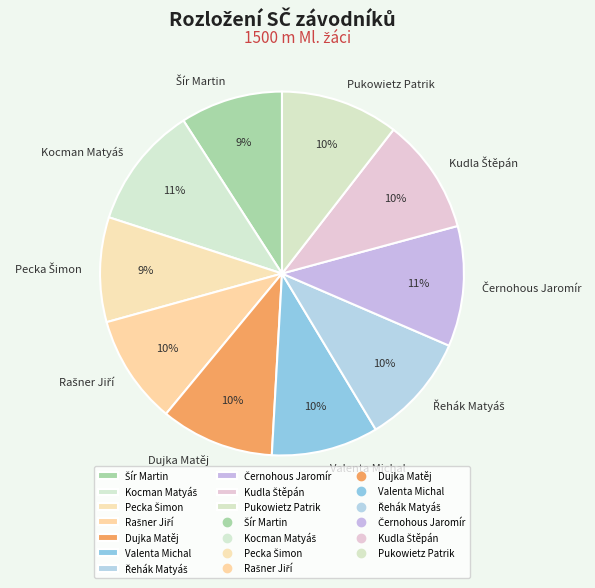

Is there a majority slice in this chart?

No